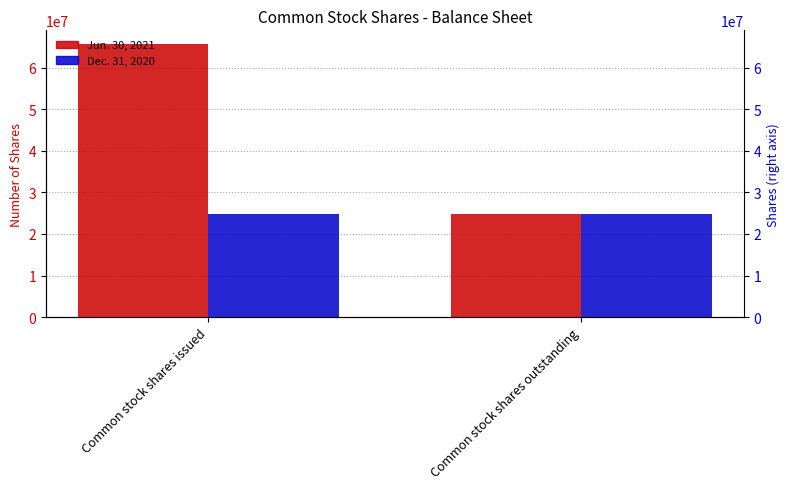

Reading left to right, transcribe all the data shown in this chart.

Jun. 30, 2021: Common stock shares issued=65661634	Common stock shares outstanding=24892277
Dec. 31, 2020: Common stock shares issued=24892277	Common stock shares outstanding=24892277